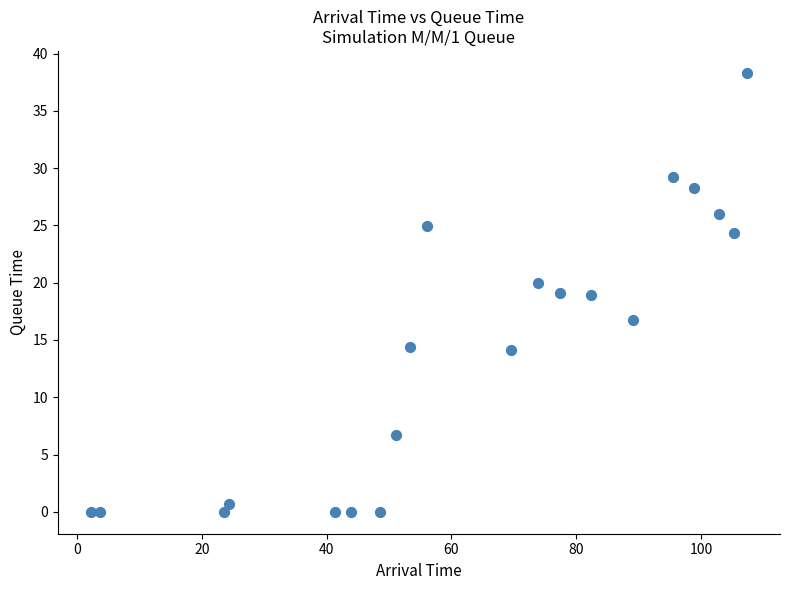

What is the range of X values (max minus min)?

105.3